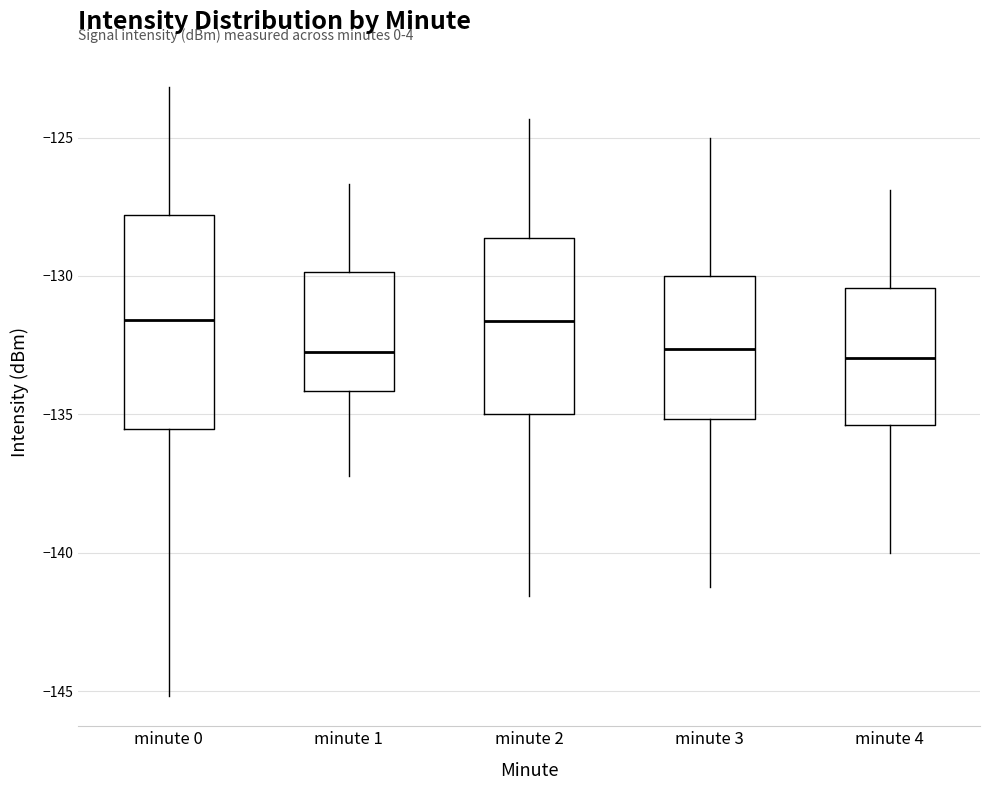

Reading left to right, read every box against the y-axis: the position of its median line, the range the box covers, and the ends of its whiskers. The values are not printed on the chart, so give them approximately, as read against the axis.

minute 0: median -131.5, box -135.5 to -128.0, whiskers -145.0 to -123.0
minute 1: median -132.5, box -134.0 to -130.0, whiskers -137.0 to -126.5
minute 2: median -131.5, box -135.0 to -128.5, whiskers -141.5 to -124.5
minute 3: median -132.5, box -135.0 to -130.0, whiskers -141.0 to -125.0
minute 4: median -133.0, box -135.5 to -130.5, whiskers -140.0 to -127.0